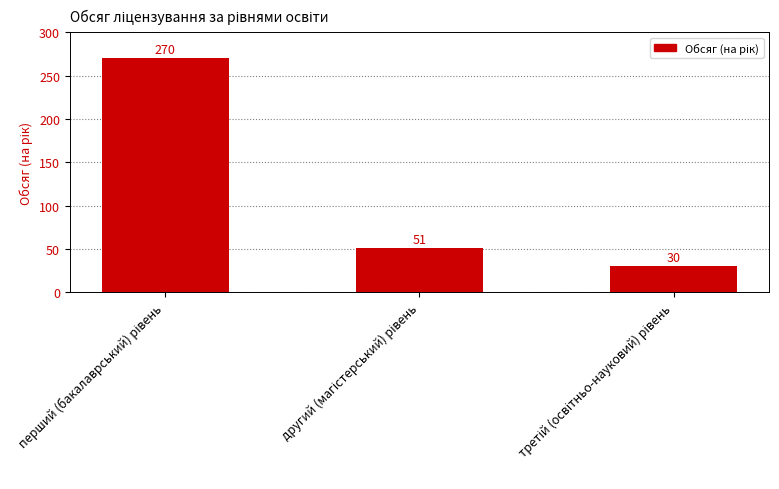

What is the maximum value shown in the chart?

270